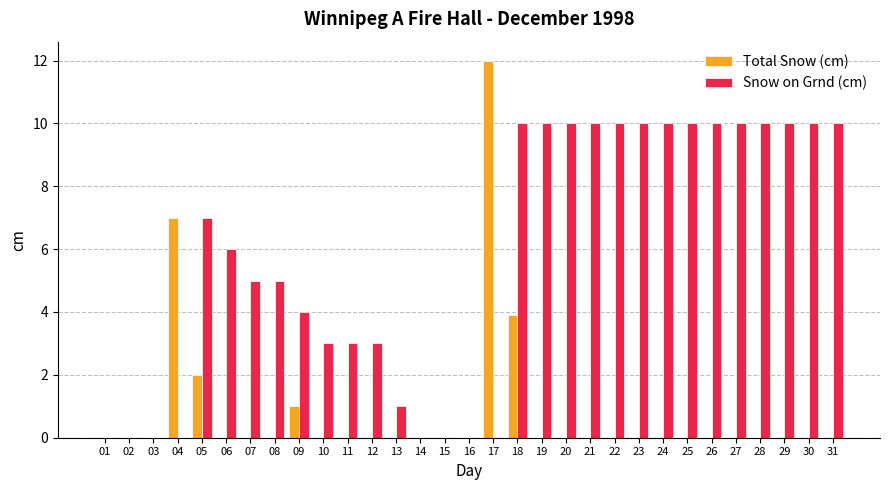

Are the bars grouped side by side (vs. stacked)?

Yes